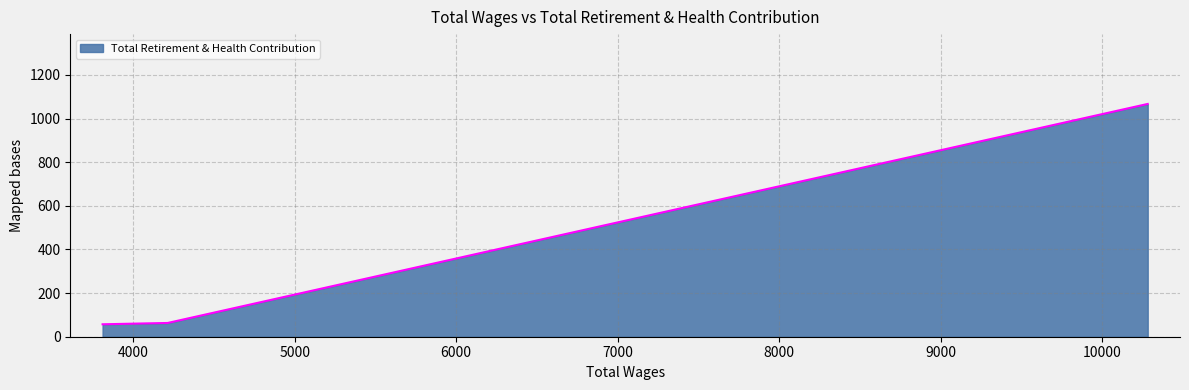

What is the greatest value displayed?

1067